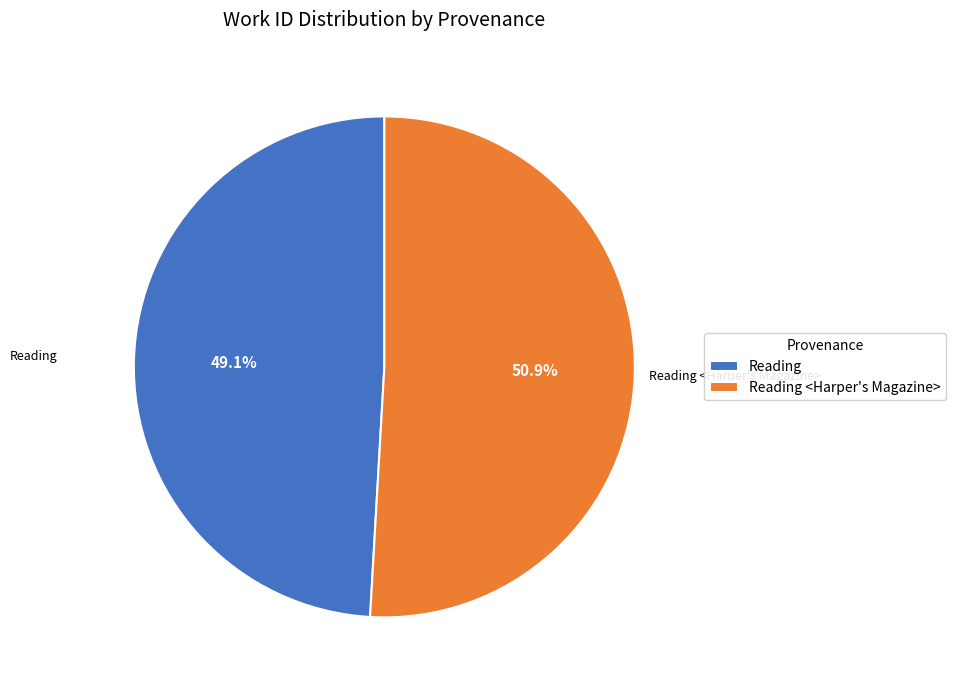

To the nearest percent, what is the average slice percentage?

50%